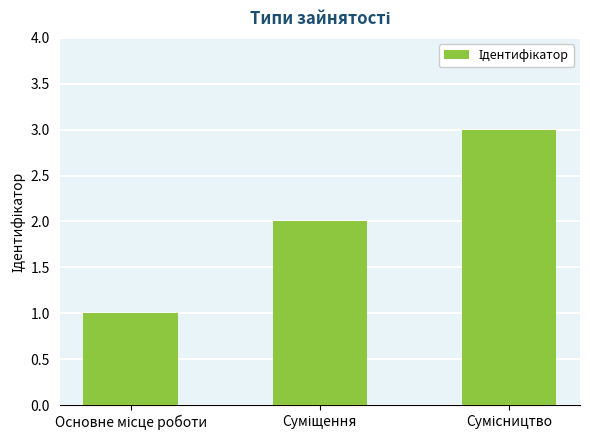

Reading left to right, transcribe all the data shown in this chart.

1	2	3